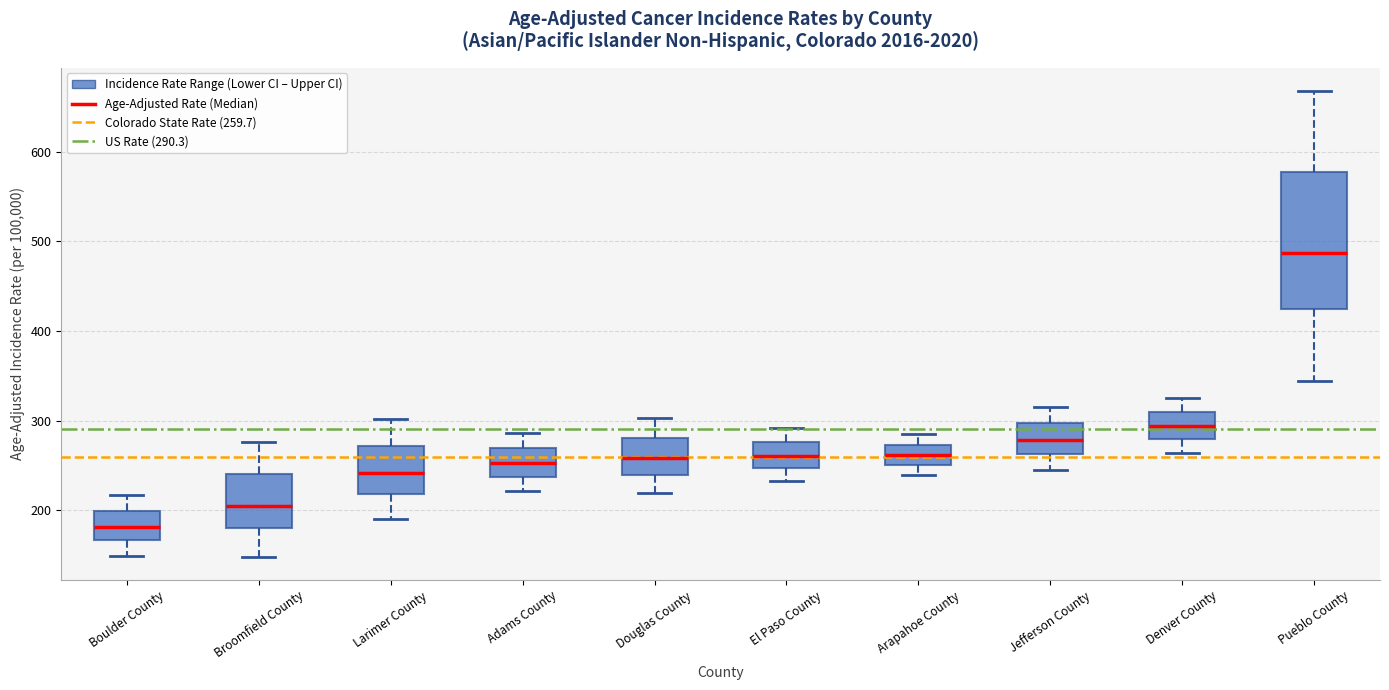

Which box is the tallest, from its lower edge to its upper edge?

Pueblo County